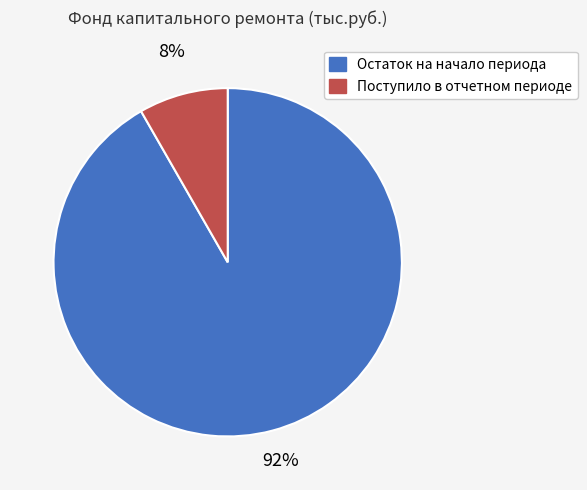

To the nearest percent, what is the combined percentage of Поступило в отчетном периоде and Остаток на начало периода?

100%